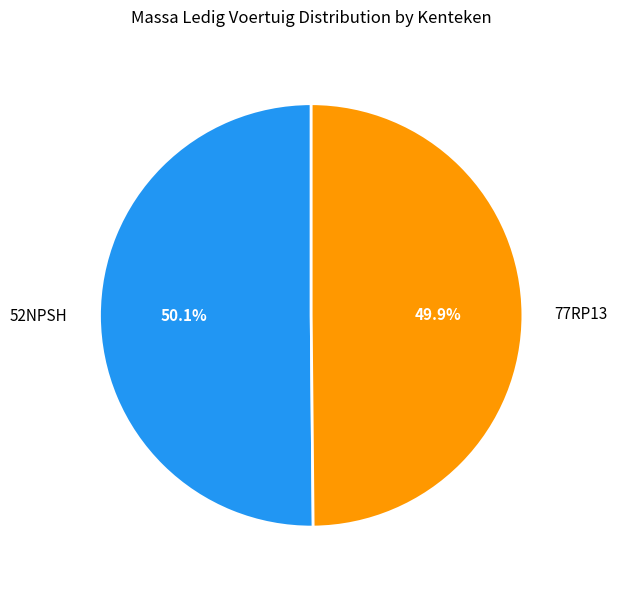

How many slices are in this pie chart?

2